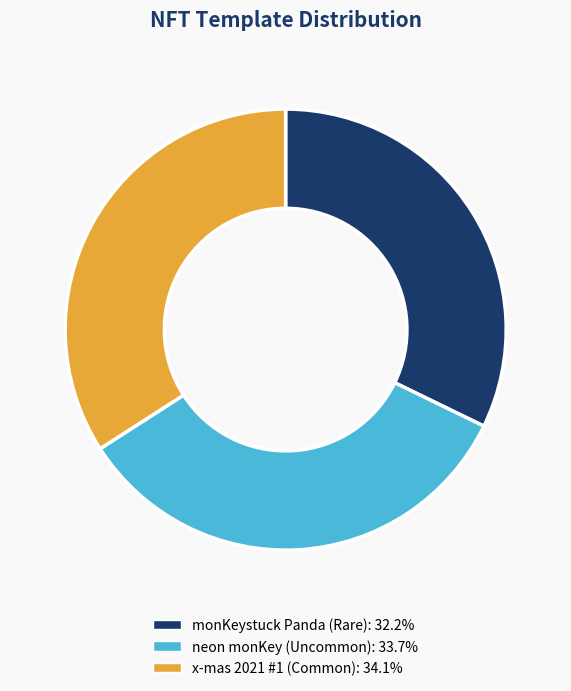

Does any single category account for the majority?

No